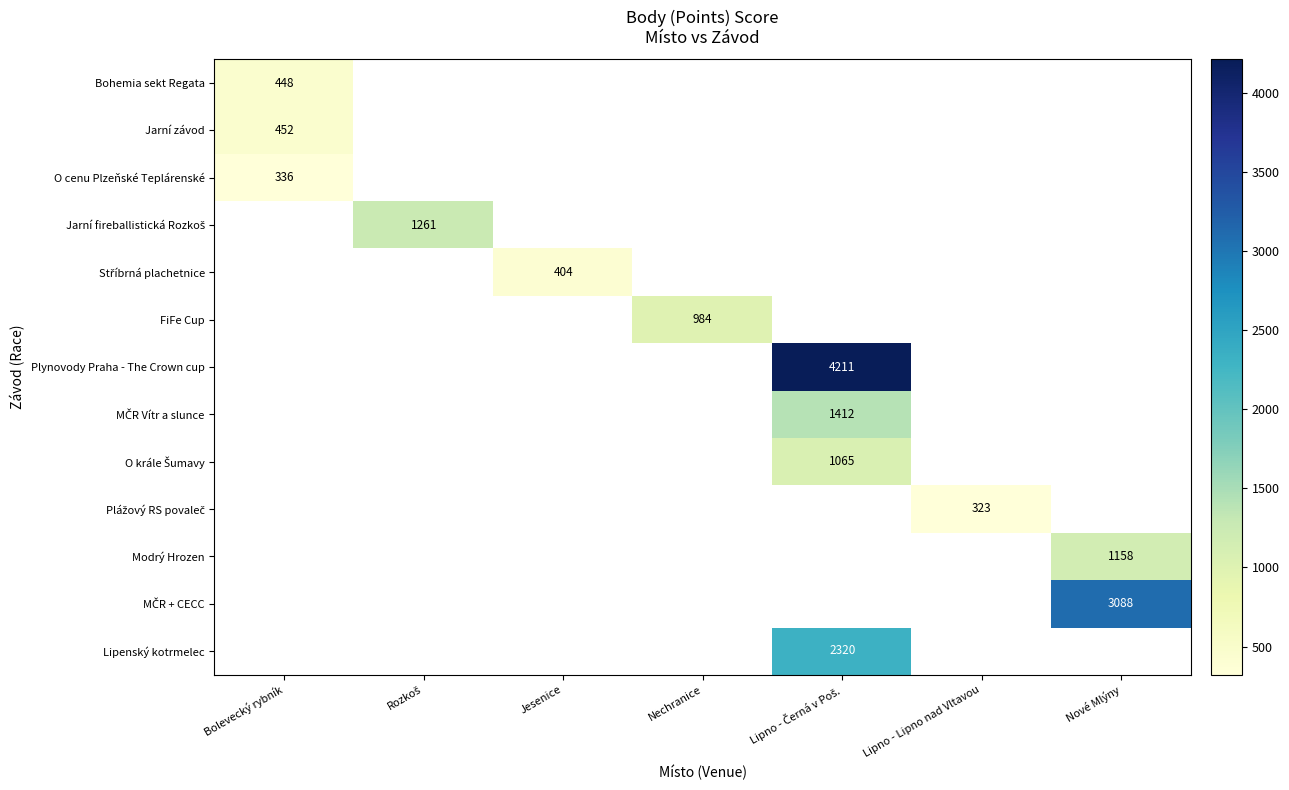

What value does the Plynovody Praha - The Crown cup series have at Lipno - Černá v Poš.?

4211.0